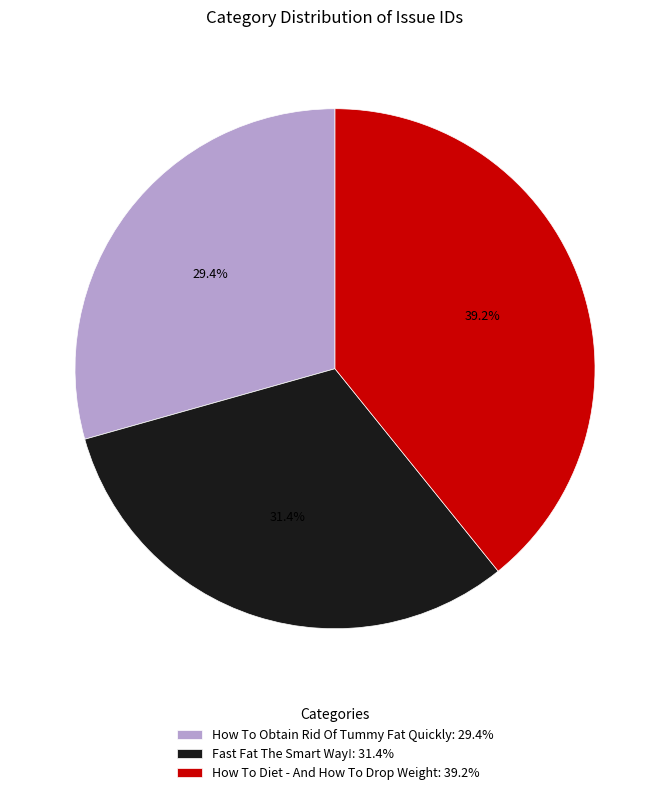

Which category has the biggest portion of the pie?

How To Diet - And How To Drop Weight